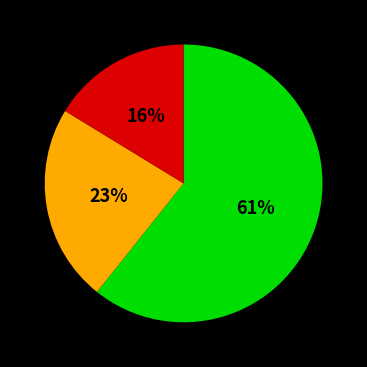

Does any single category account for the majority?

Yes